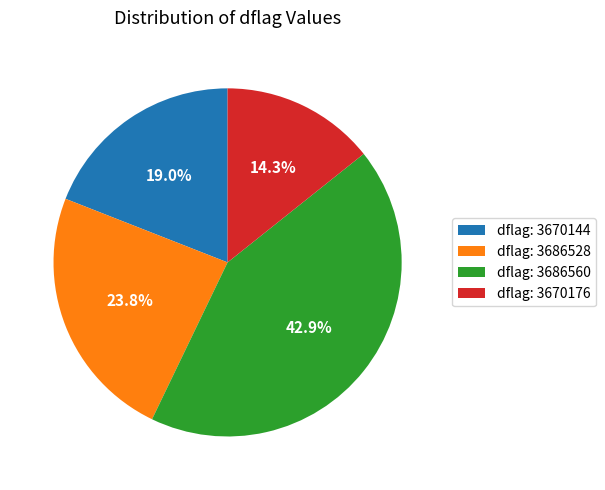

Does any single category account for the majority?

No